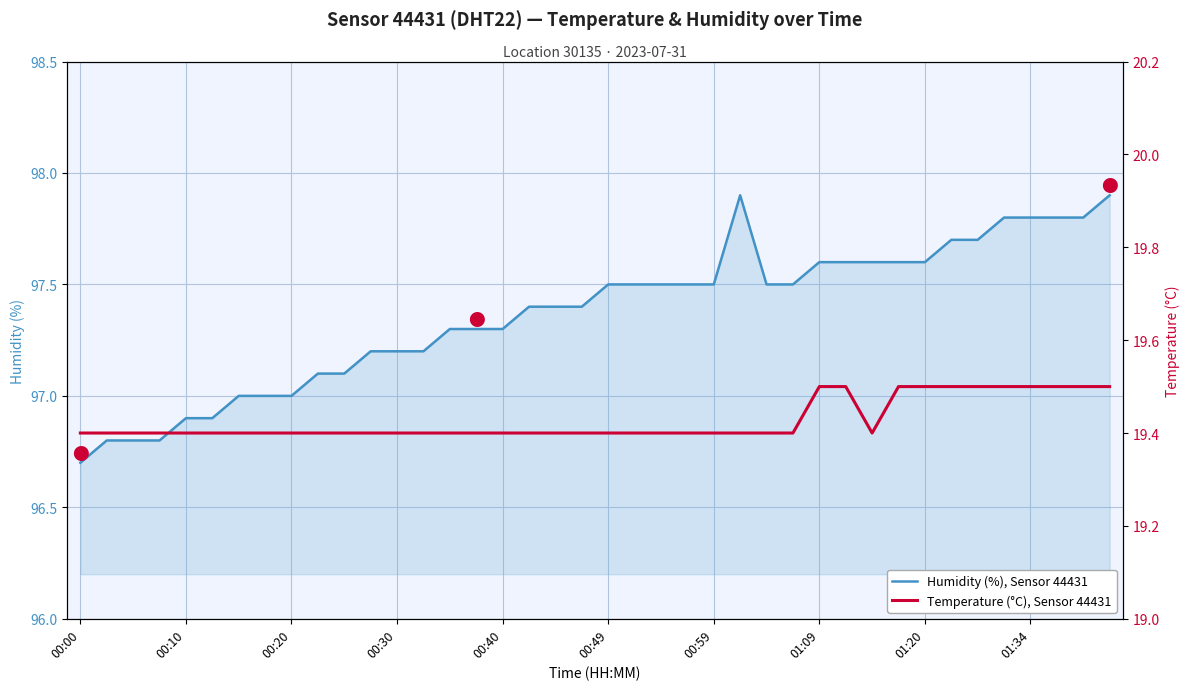

In Humidity (%), Sensor 44431, how many points are higher than both neighbors (excluding endpoints)?

1